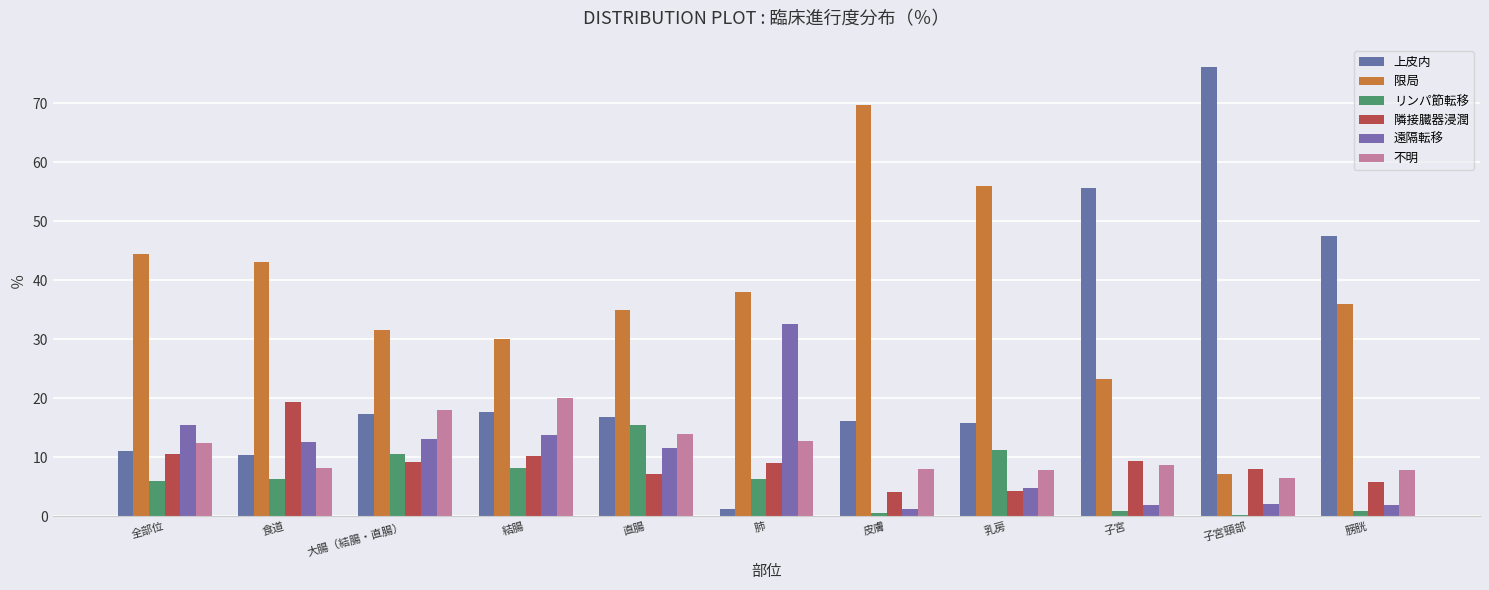

Is it true that 遠隔転移 equals 13.1 at 大腸（結腸・直腸）?

True